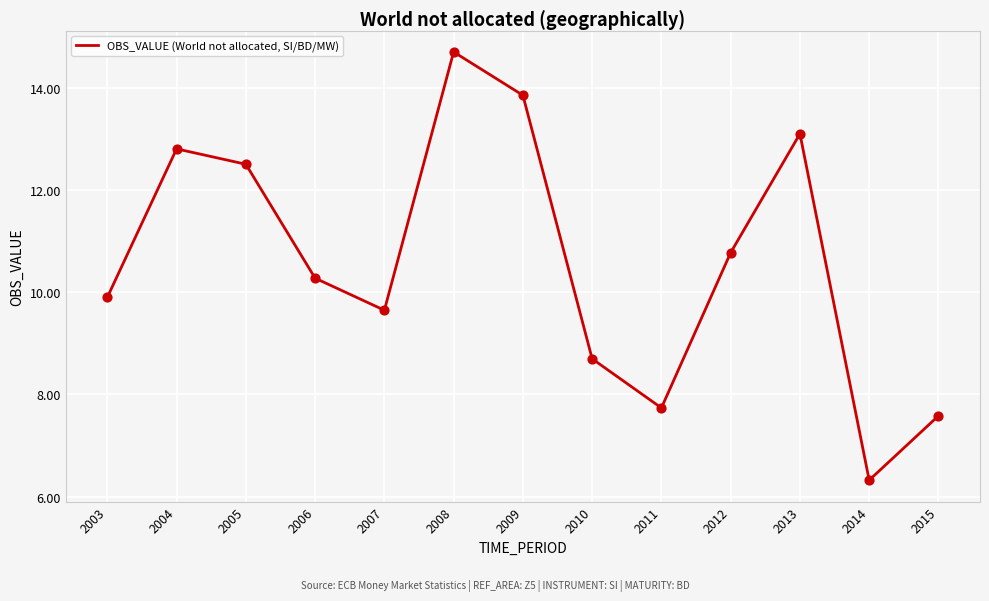

What is the change in value from 2003 to 2004?

+2.9